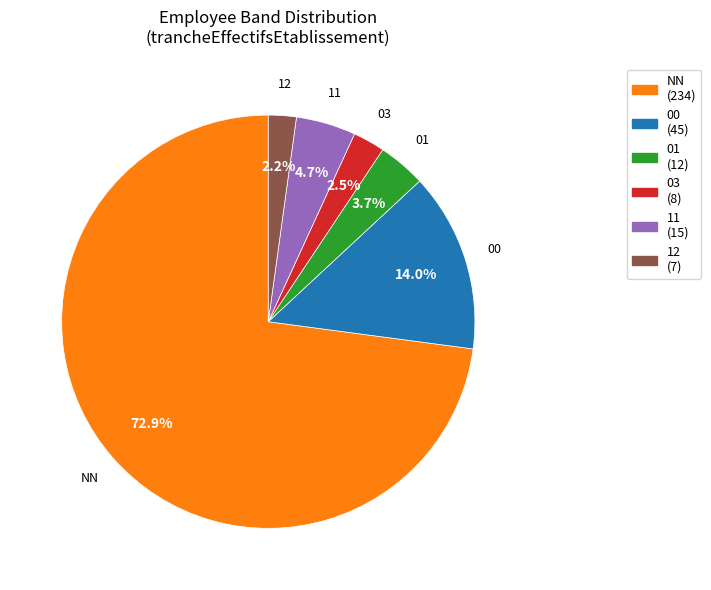

Between 01 and 11, which is larger?

11